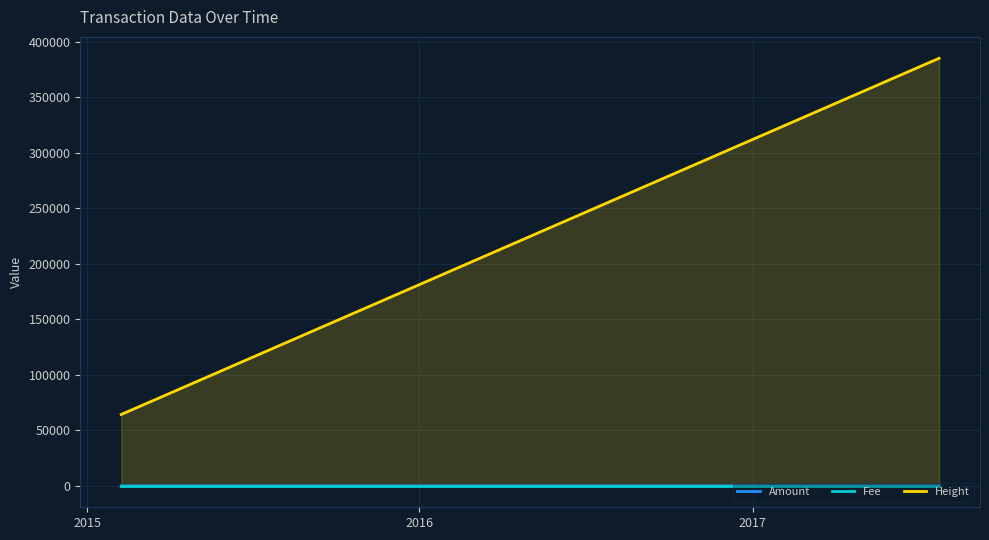

Which series has the largest total across all categories?

Height